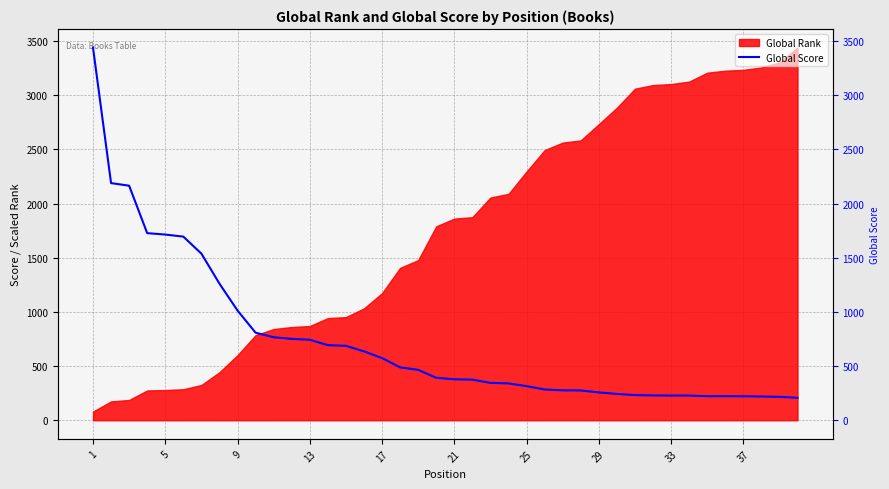

Where does the data first go above 392?

1